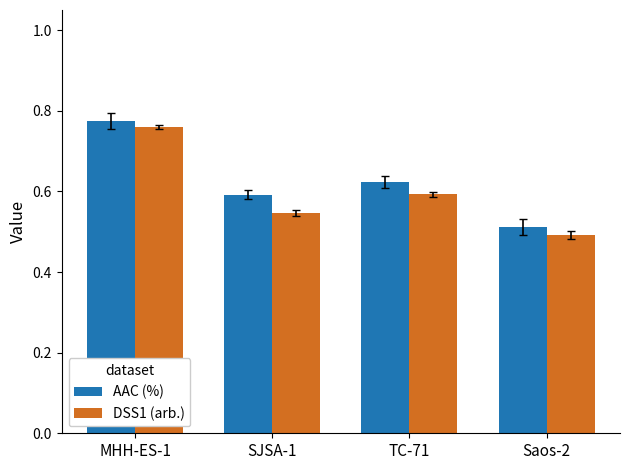

Rank the series by their maximum value, from highest to lowest.

AAC (%), DSS1 (arb.)